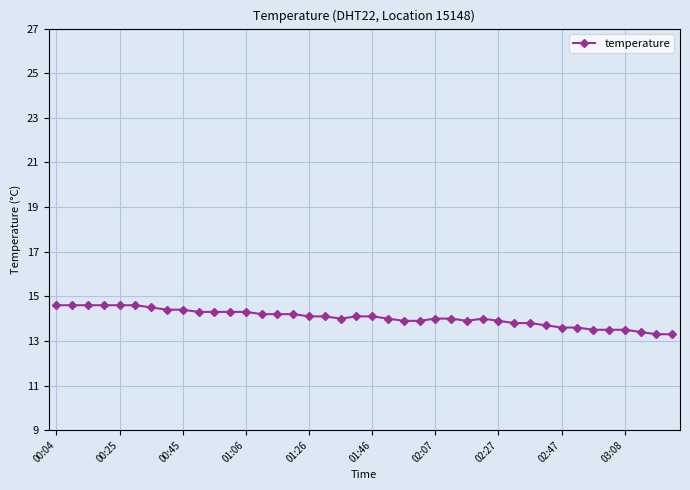

What is the smallest value displayed?

13.3